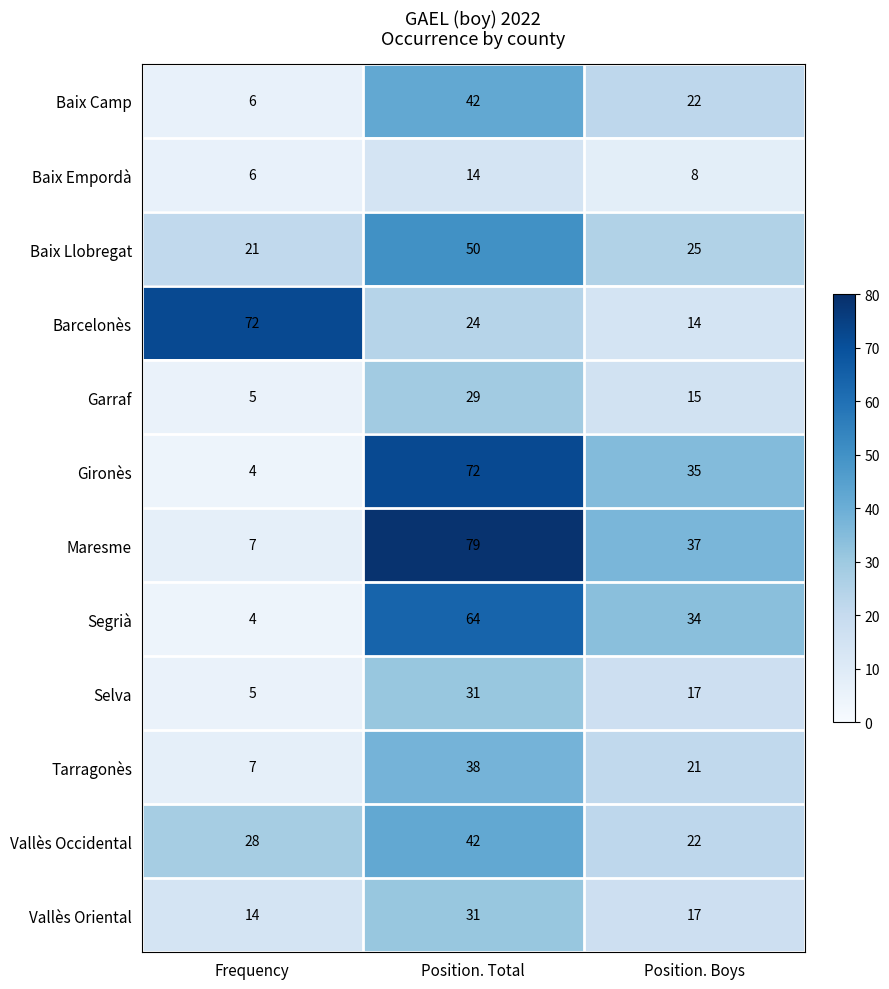

What is the sum of the Baix Llobregat values at Position. Boys and Frequency?

46